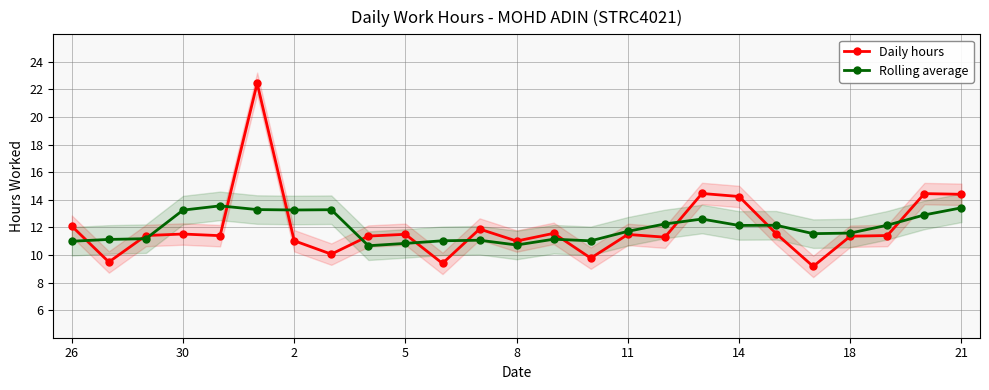

What is the difference between the second highest and minimum values in the Rolling average series?

2.8